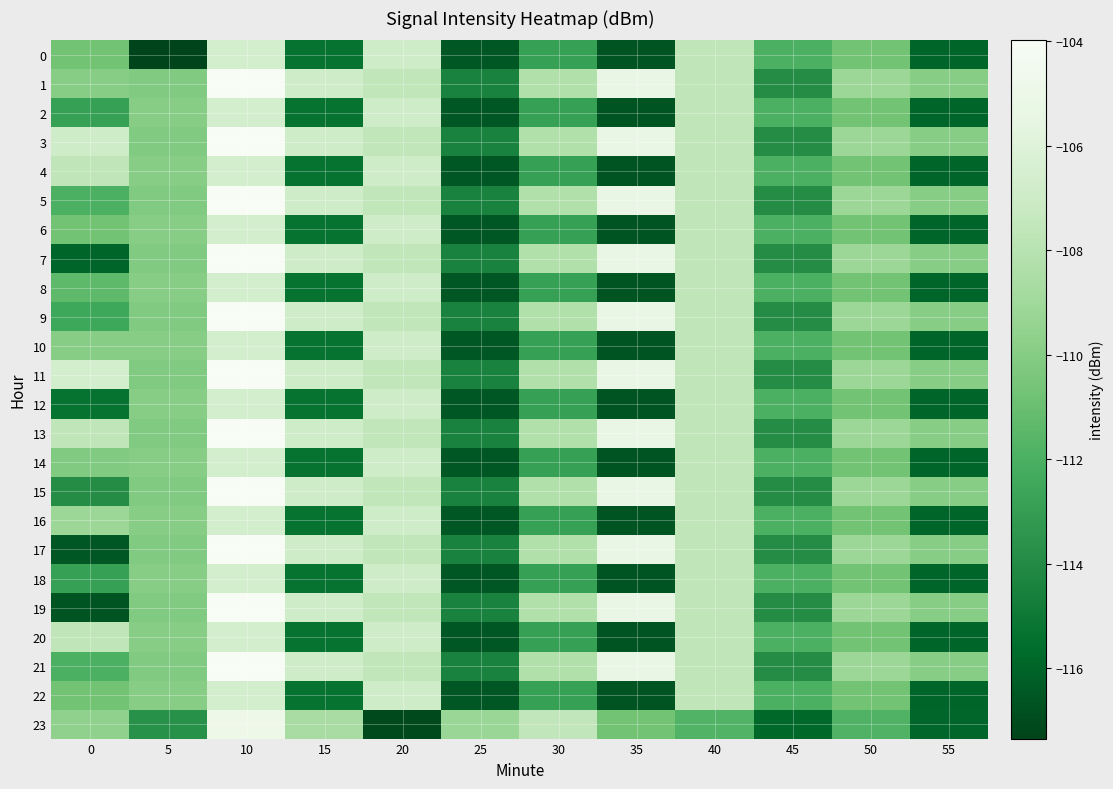

What is the maximum value shown in the chart?

-104.0